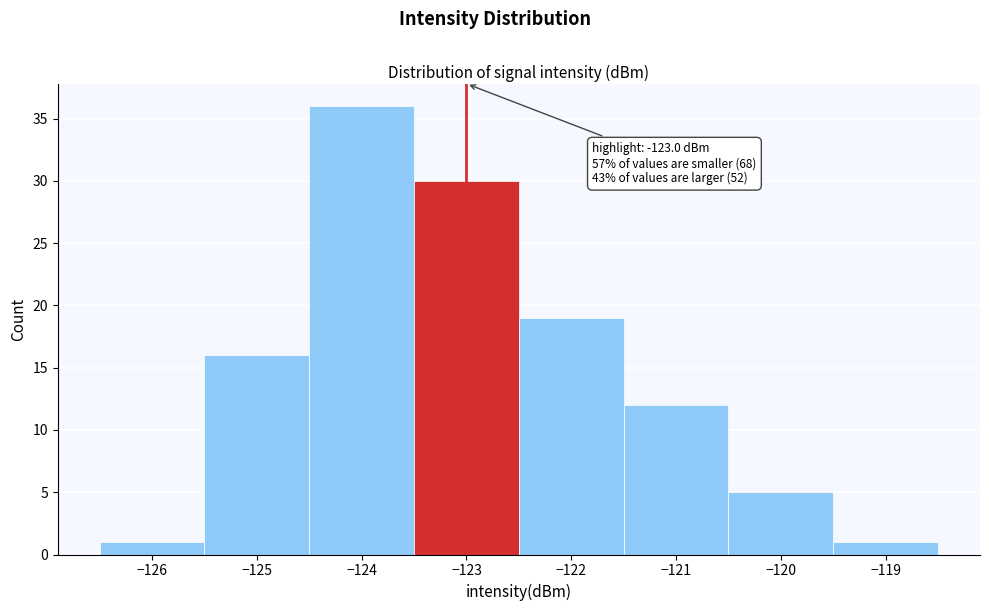

Over which range of the x-axis is the bar tallest?

-124.5 to -123.5